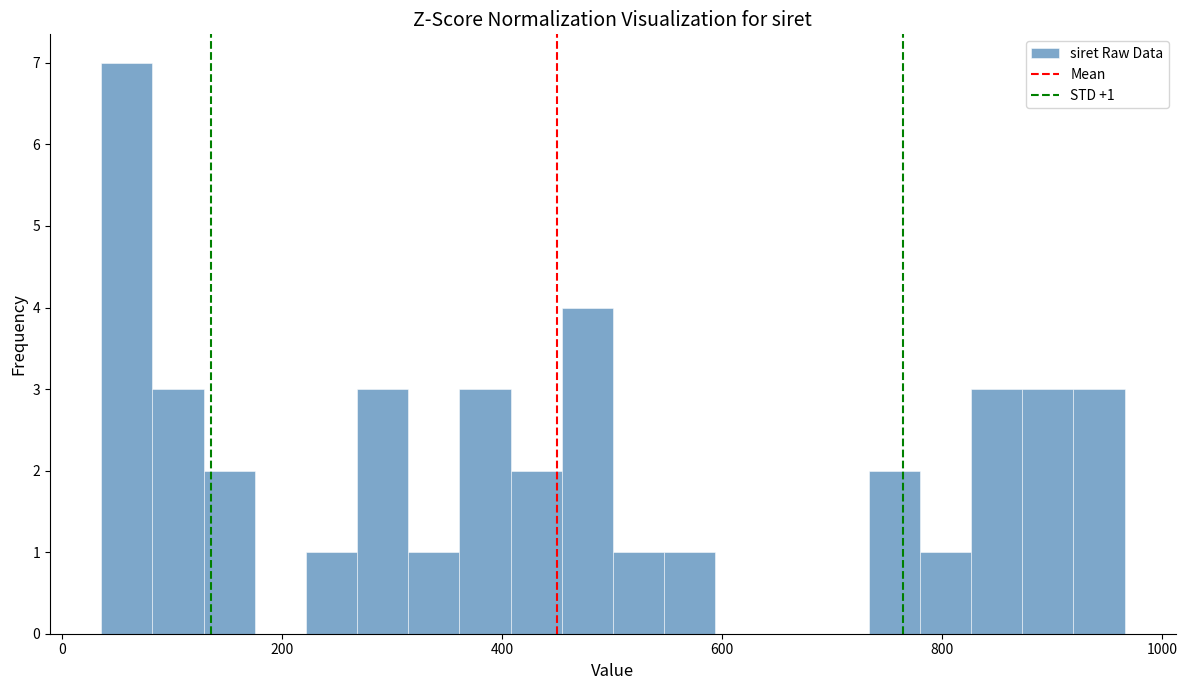

Read against the x-axis, roughly where is the centre of the tallest bar?

60